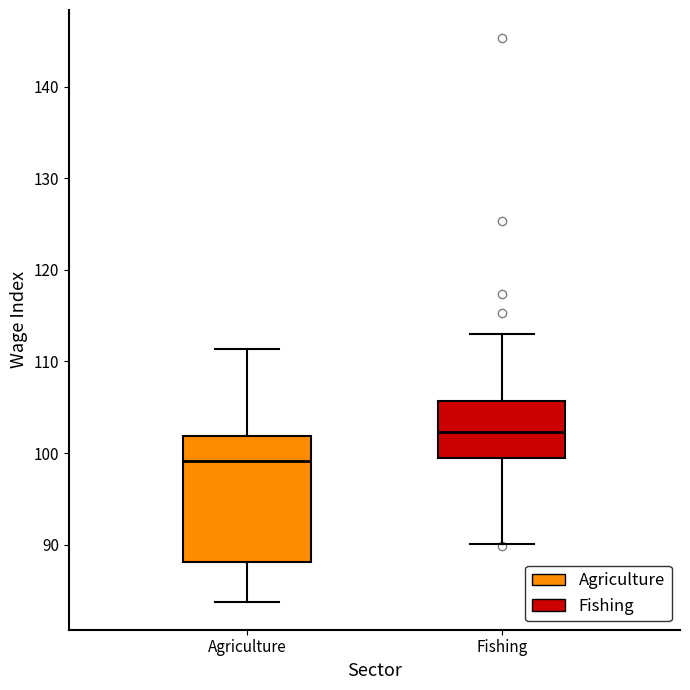

Reading left to right, read every box against the y-axis: the position of its median line, the range the box covers, and the ends of its whiskers. The values are not printed on the chart, so give them approximately, as read against the axis.

Agriculture: median 99, box 88 to 102, whiskers 84 to 111
Fishing: median 102, box 99 to 106, whiskers 90 to 113